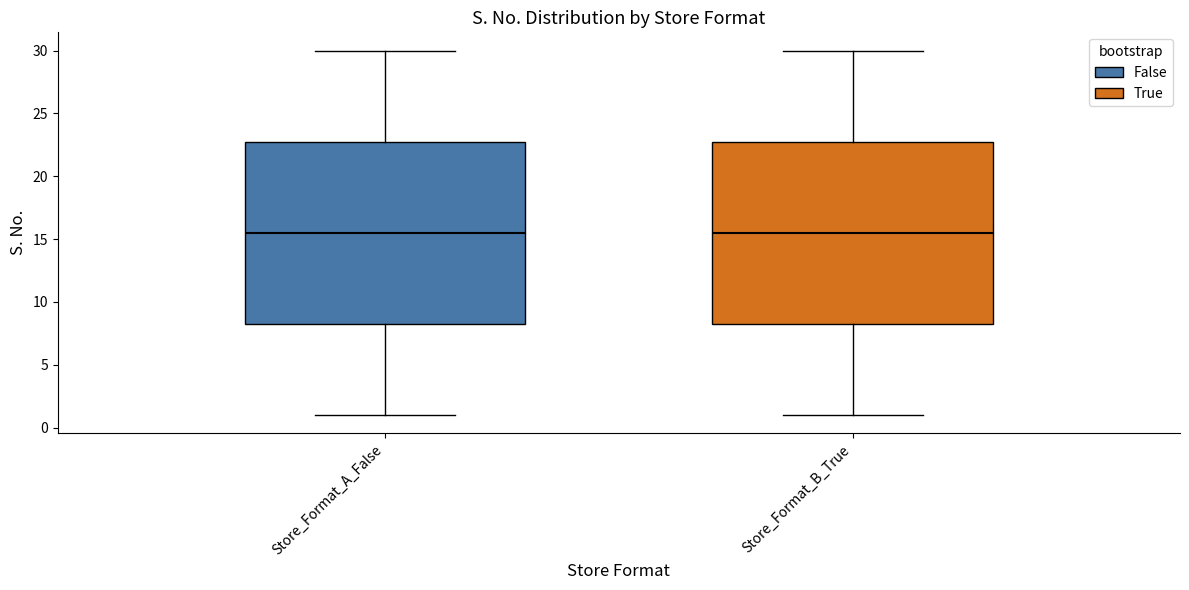

Reading left to right, read every box against the y-axis: the position of its median line, the range the box covers, and the ends of its whiskers. The values are not printed on the chart, so give them approximately, as read against the axis.

Store_Format_A_False: median 15.5, box 8.5 to 23.0, whiskers 1.0 to 30.0
Store_Format_B_True: median 15.5, box 8.5 to 23.0, whiskers 1.0 to 30.0